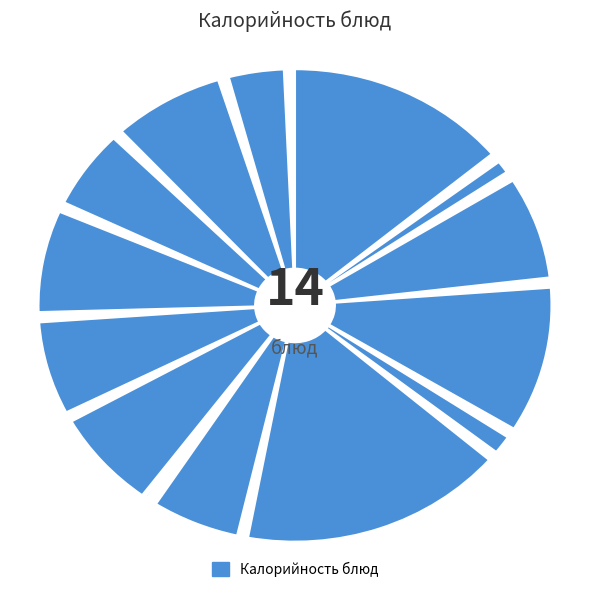

To the nearest percent, what percentage of the pie is Хлеб пшеничный/ржаной (завтрак)?

8%